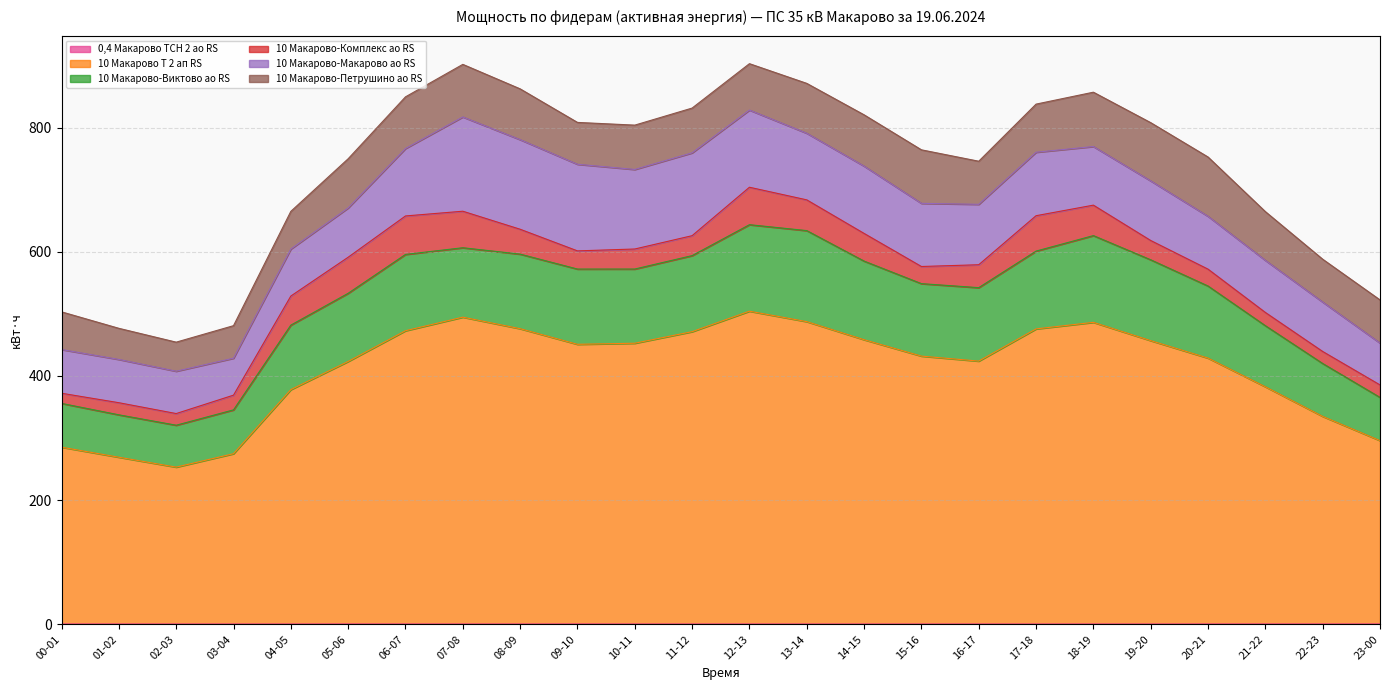

What is the sum of the 10 Макарово Т 2 ап RS values at 09-10 and 22-23?

784.5